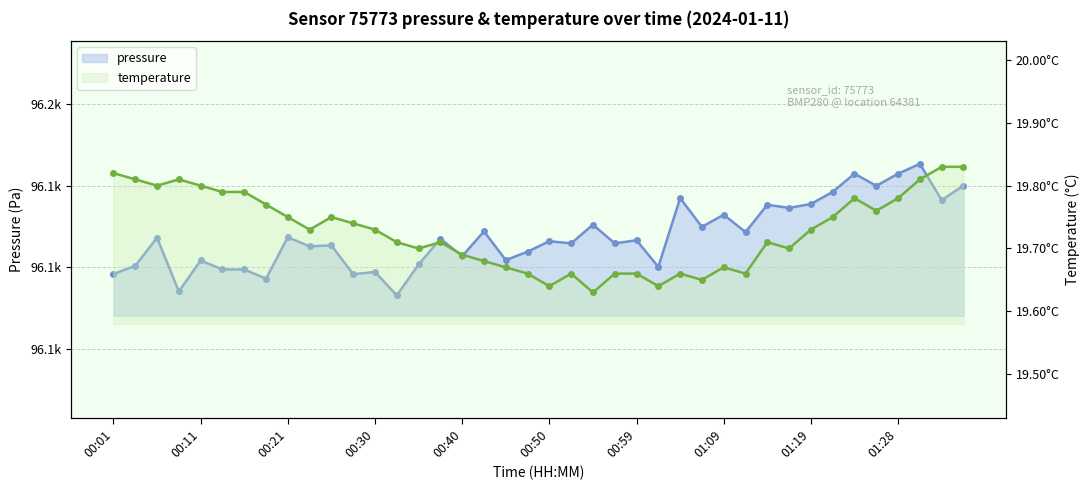

How many data points in pressure are less than 96126?

19